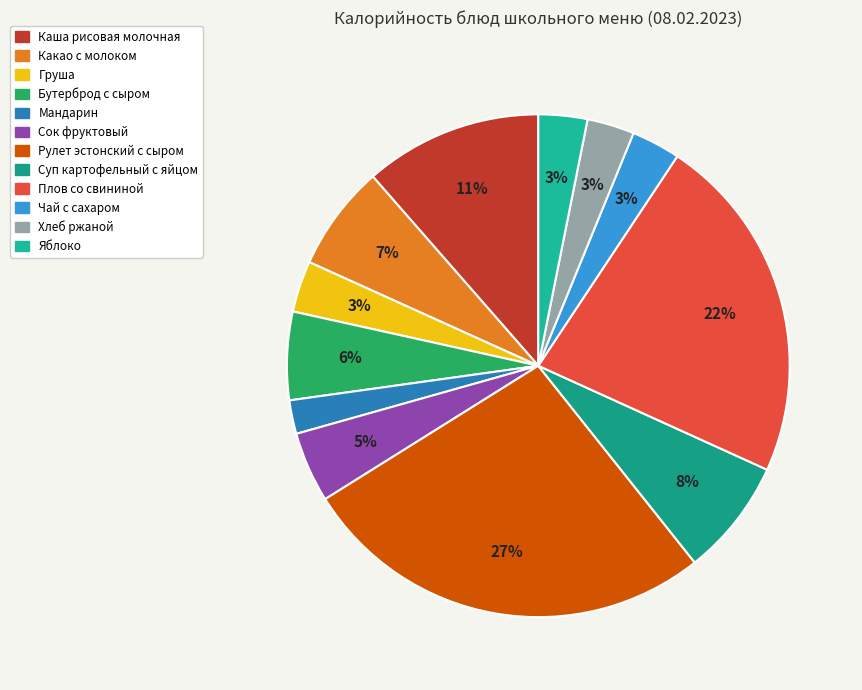

What percentage is the Груша slice, to the nearest percent?

3%